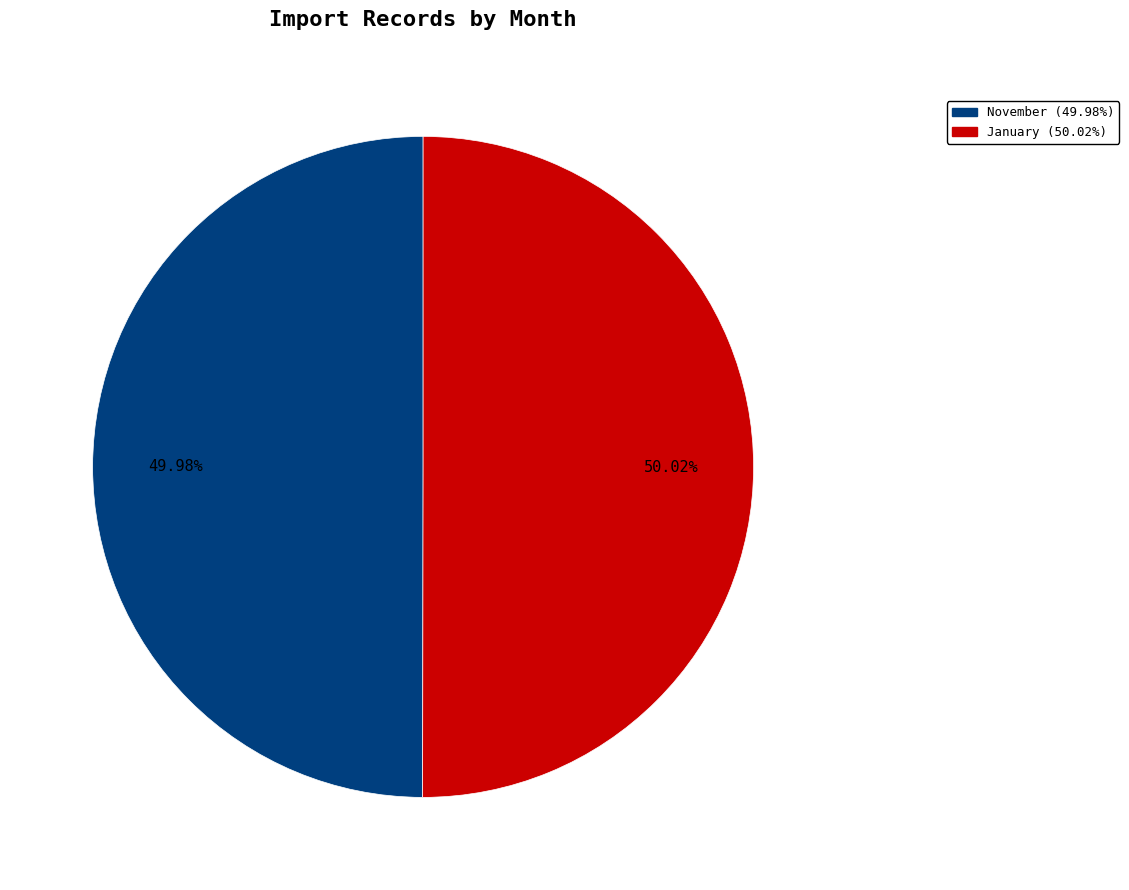

Is there any slice that represents more than half of the pie?

Yes